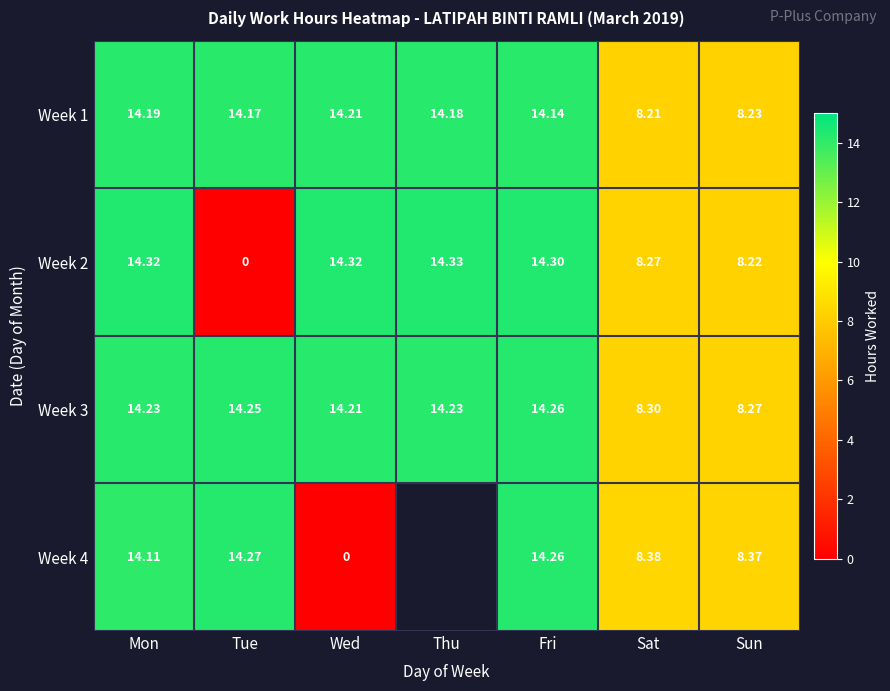

What is the sum of the Week 3 values at Sun and Sat?

16.6